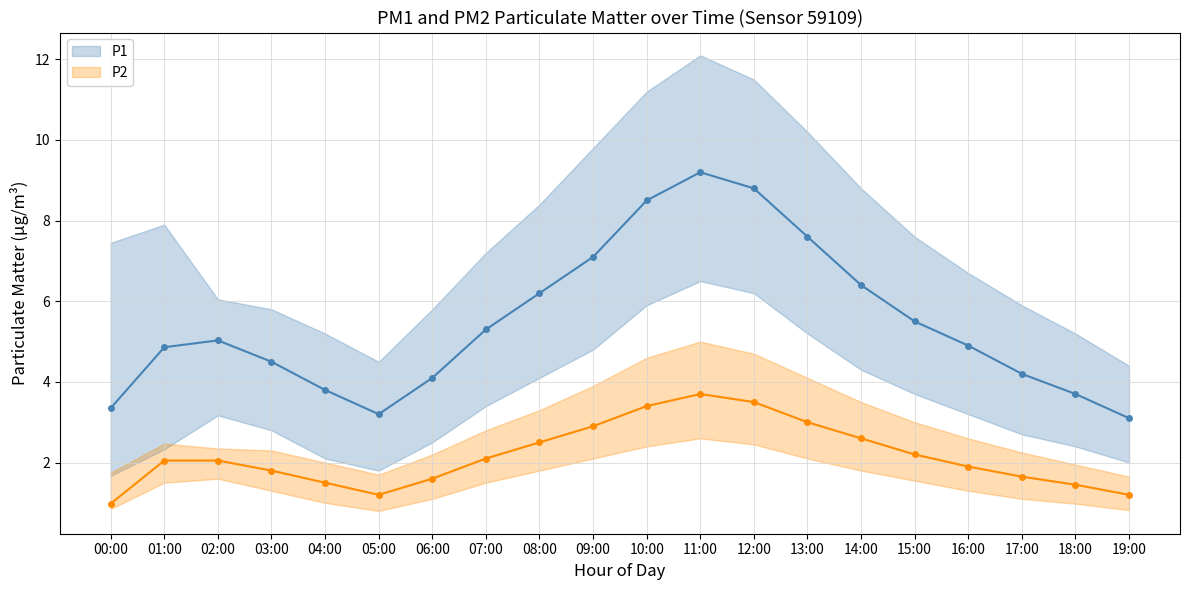

Which series has the widest spread of values?

P1